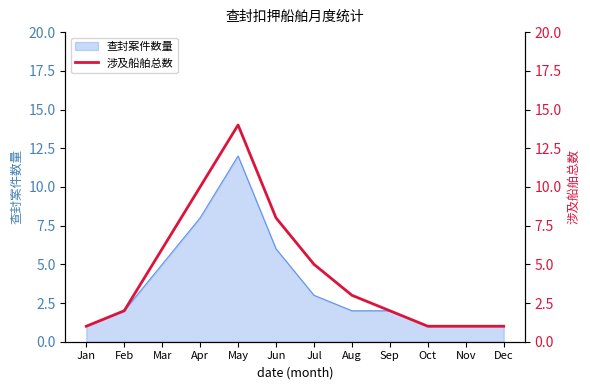

Reading left to right, what are all the values shown in this chart?

1	2	6	10	14	8	5	3	2	1	1	1